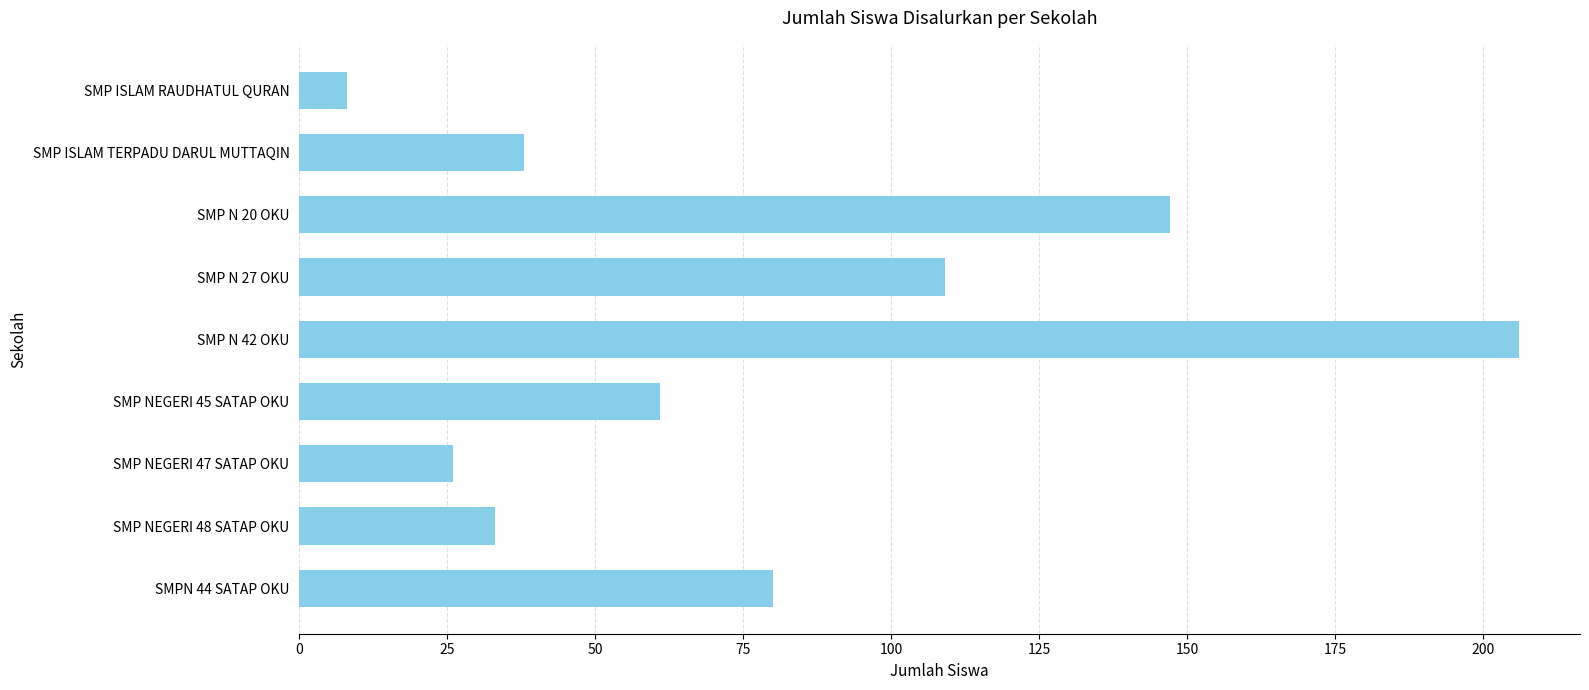

The value at SMP N 27 OKU is 185. True or false?

False